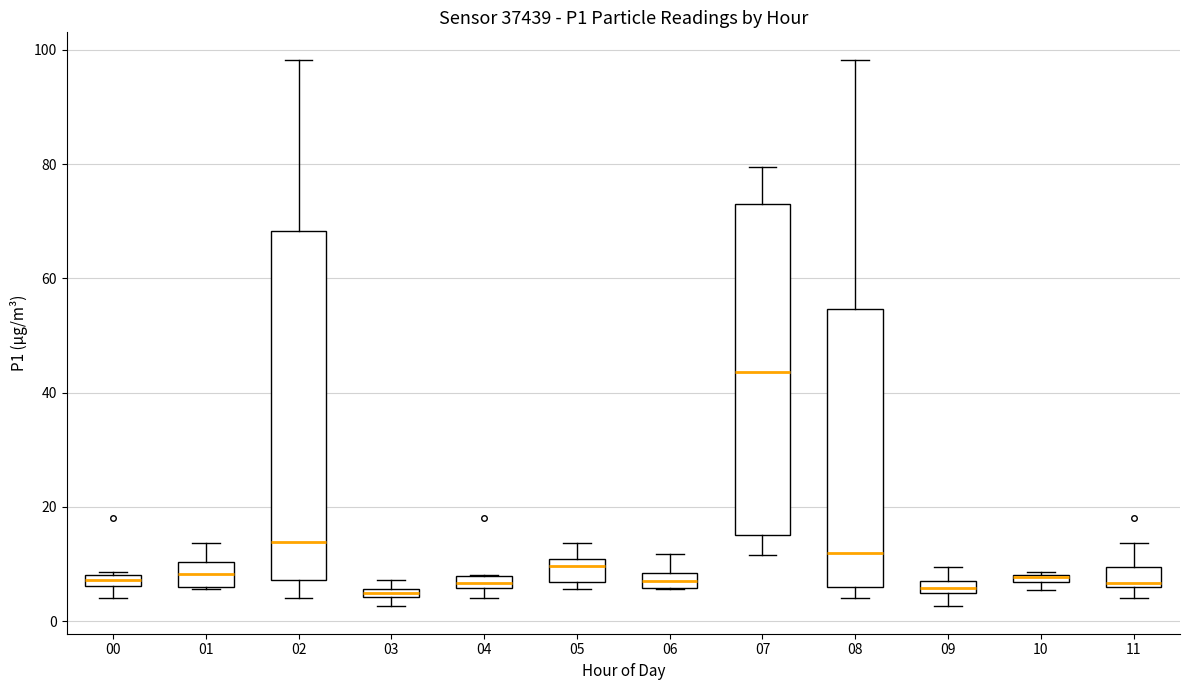

Where does the lower whisker of the box at x = 09 end on the y-axis? The values are not printed on the chart, so give them approximately, as read against the axis.

2